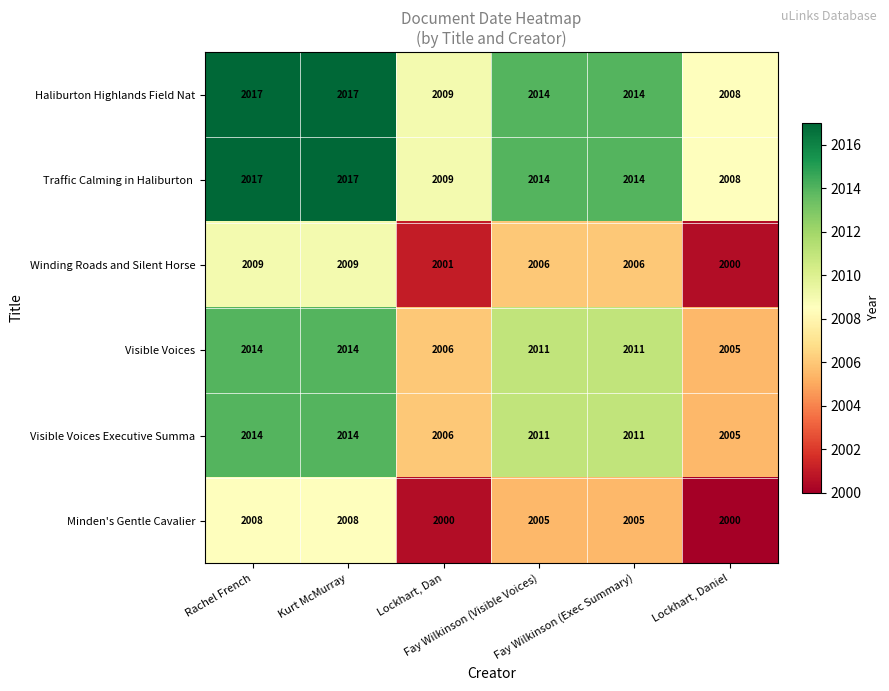

At how many categories does at least one series exceed 2004?

6